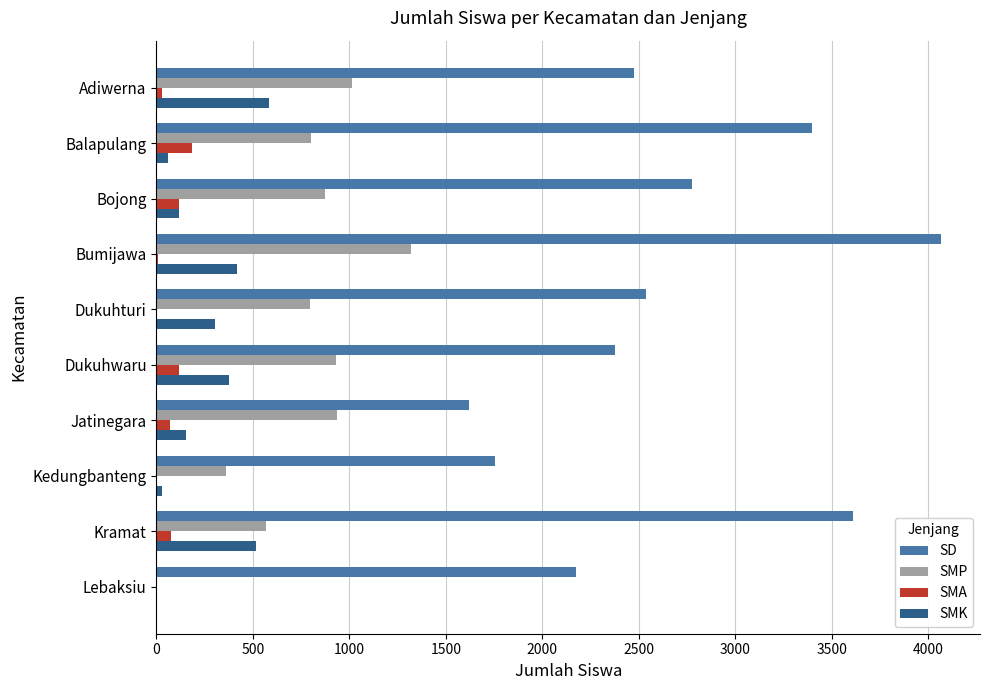

What is the sum of all SD values?

26791